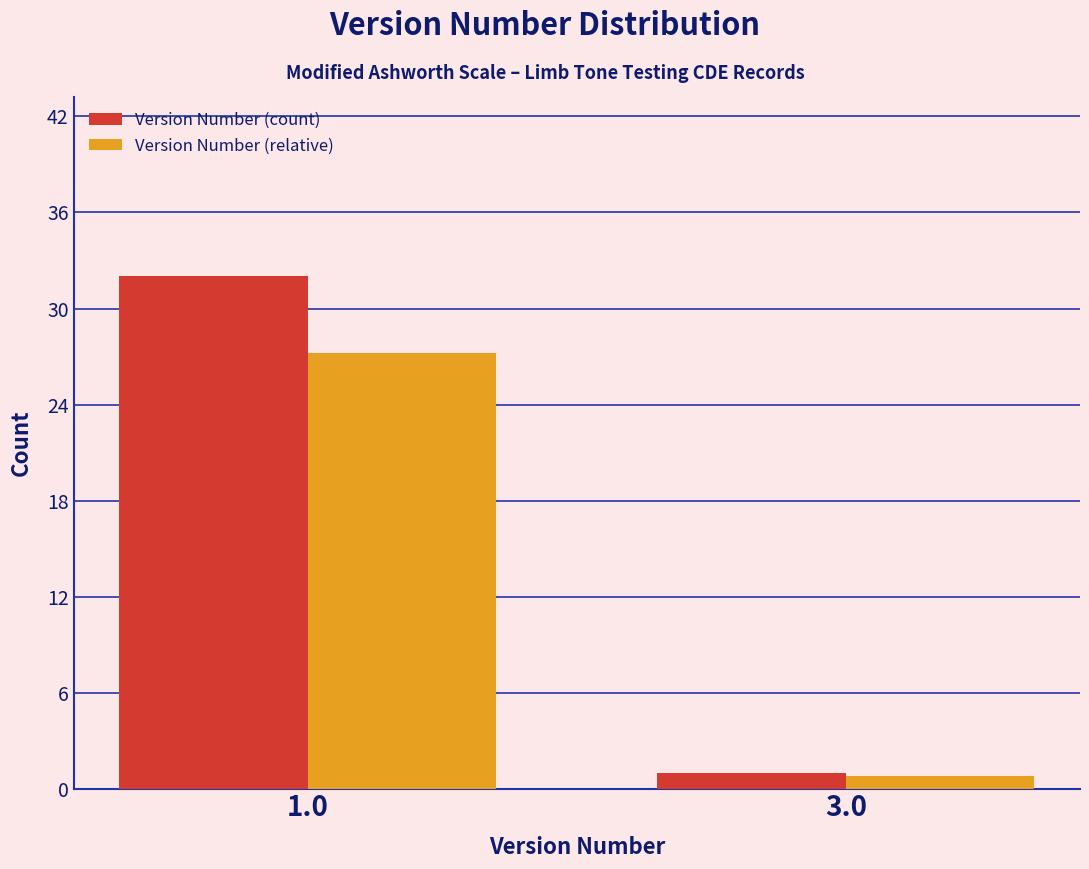

What is the highest value of the Version Number (relative) series?

27.2